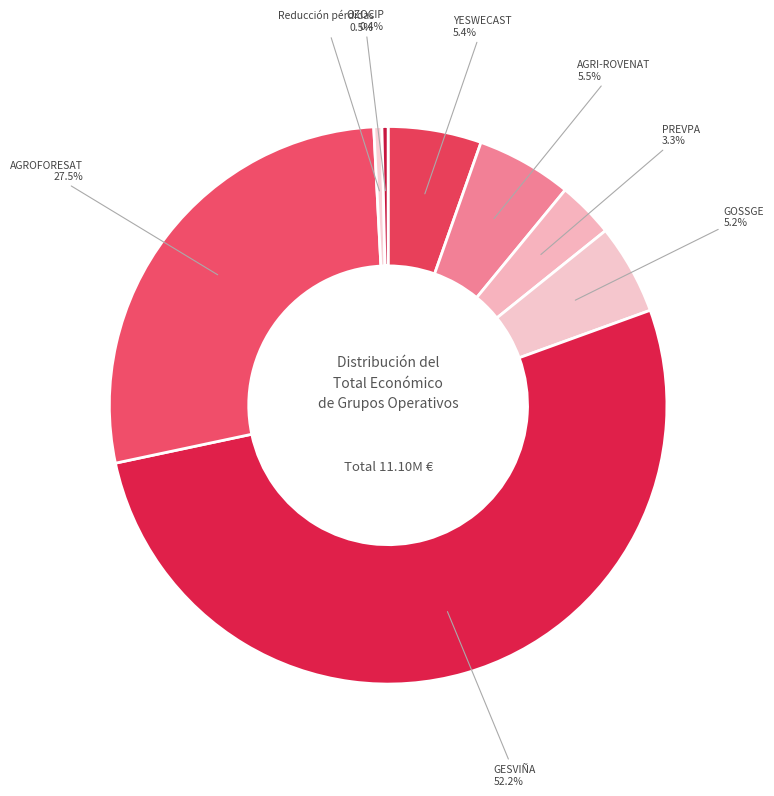

Which category accounts for the majority?

GESVIÑA